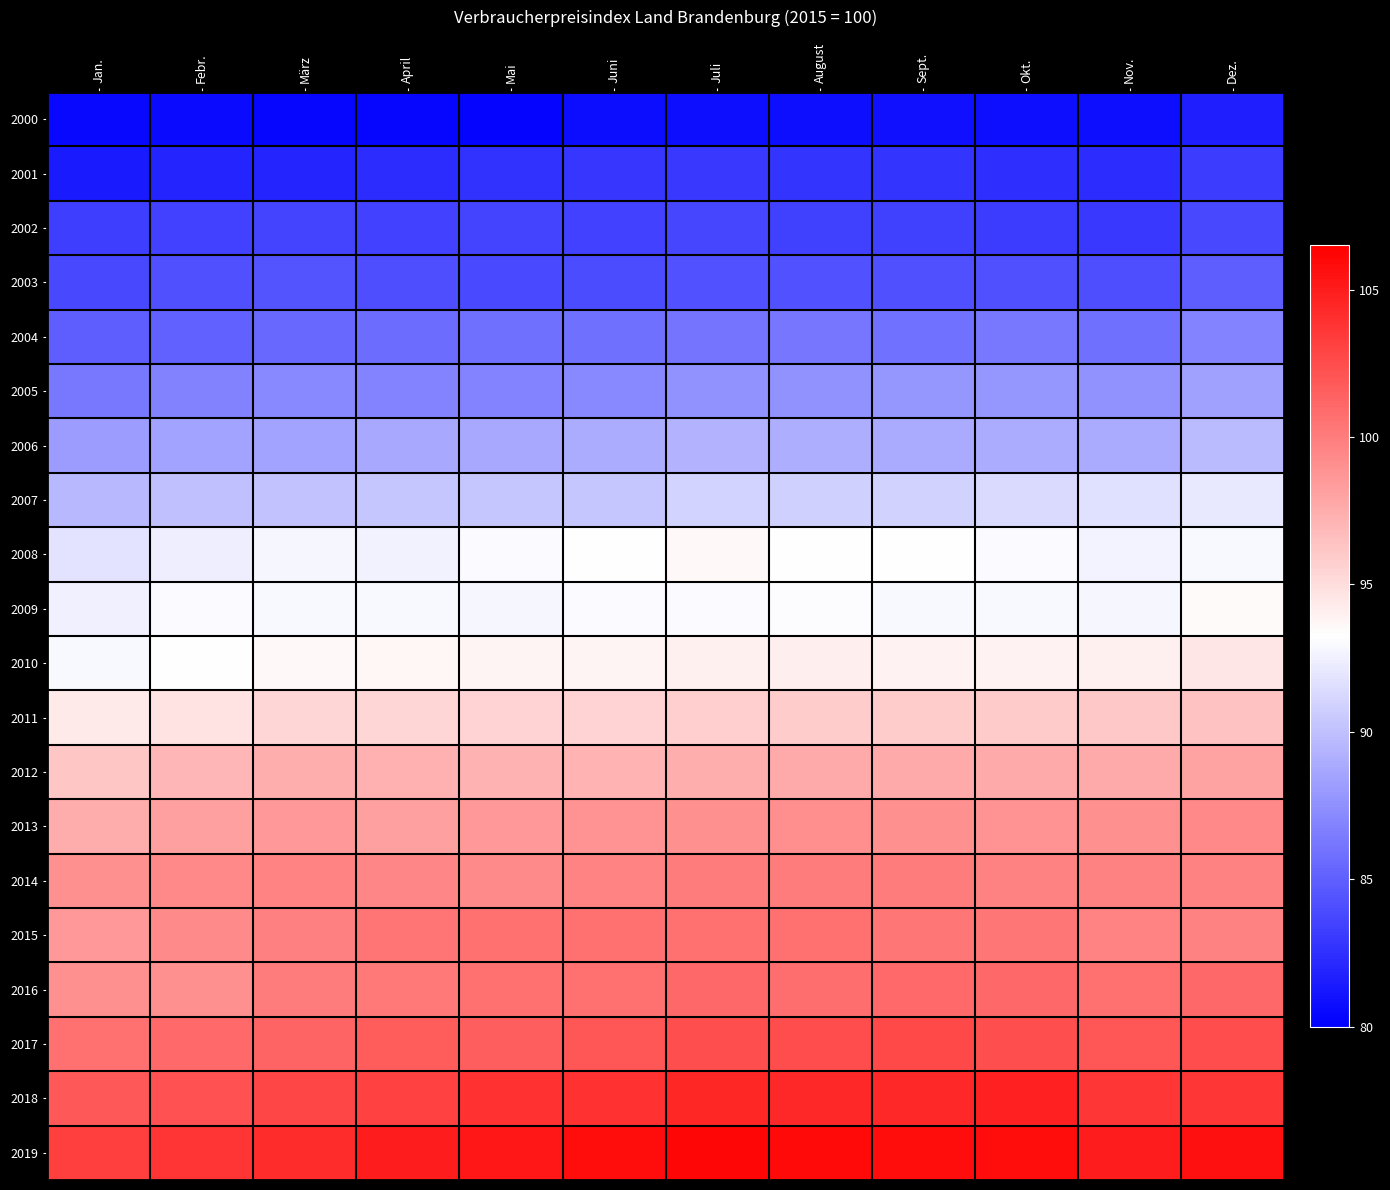

What is the maximum value shown in the chart?

106.1